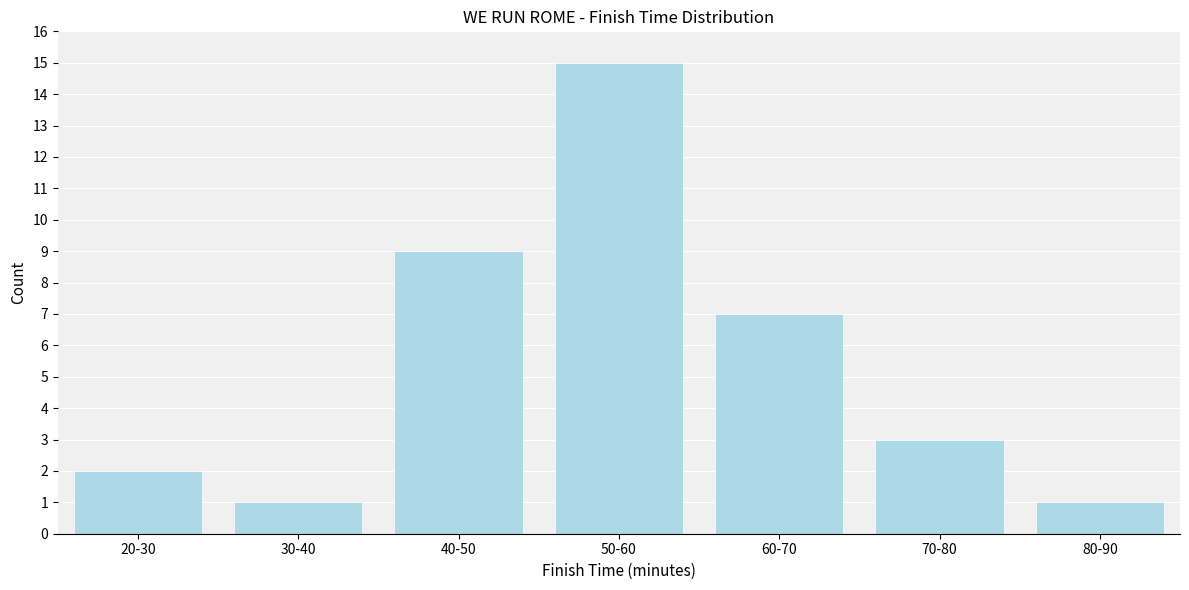

Reading left to right, transcribe all the data shown in this chart.

2	1	9	15	7	3	1